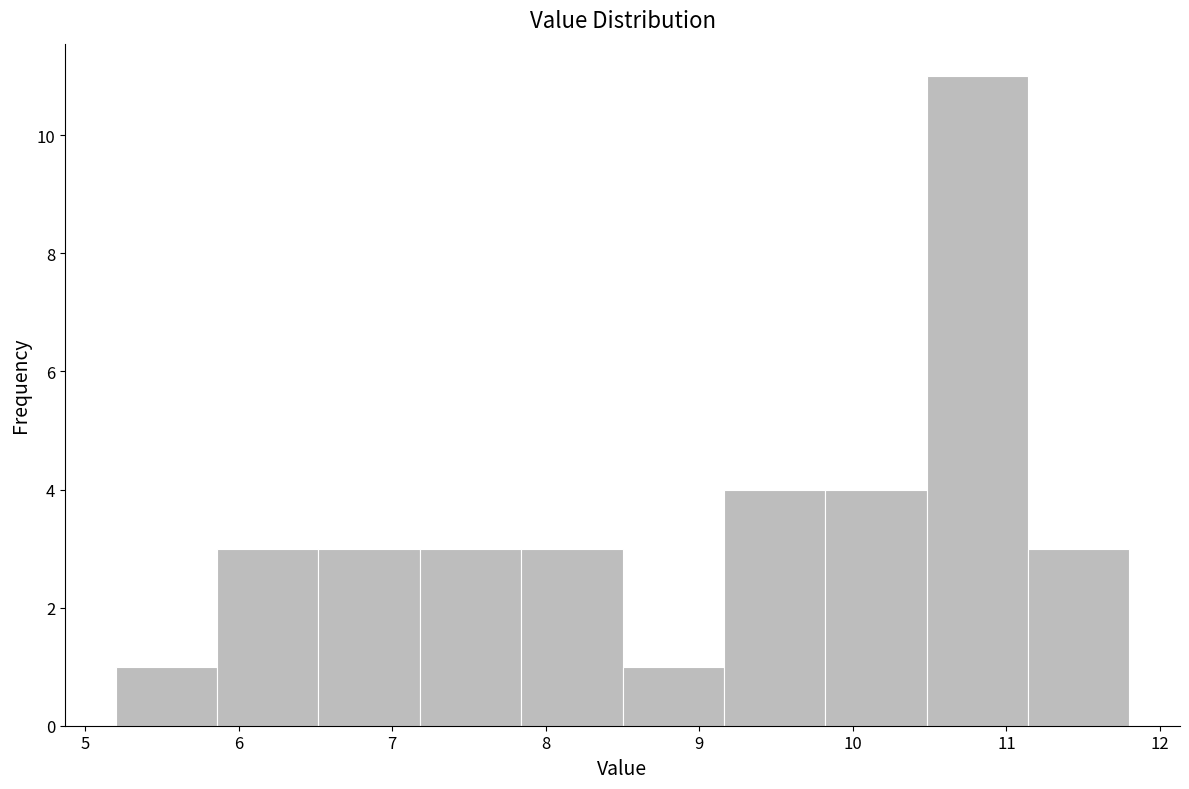

How tall is the bar that spans 7.18 to 7.84 on the x-axis? Neither the bar edges nor the heights are printed on the chart, so give them approximately, as read against the axes.

3